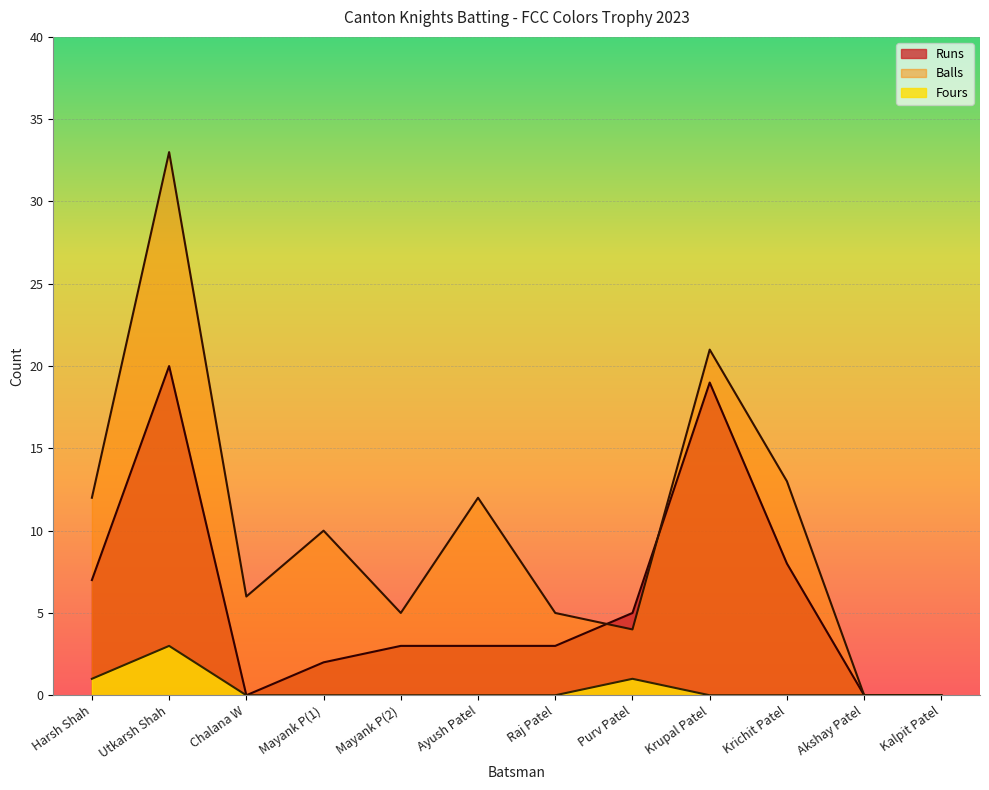

What is the difference between the second highest and second lowest values in the Balls series?

21